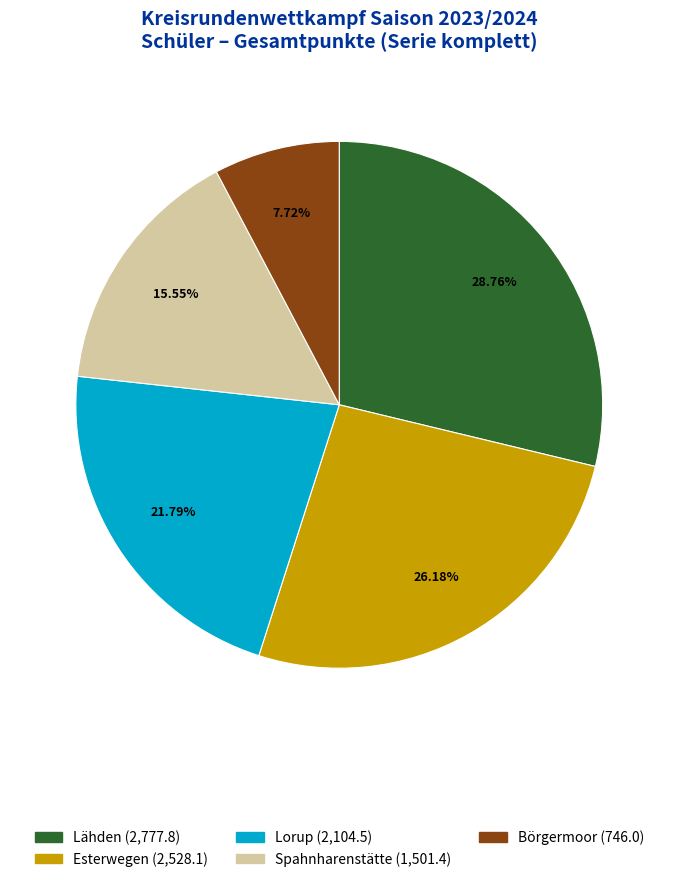

What is the smallest slice in the pie chart?

Börgermoor